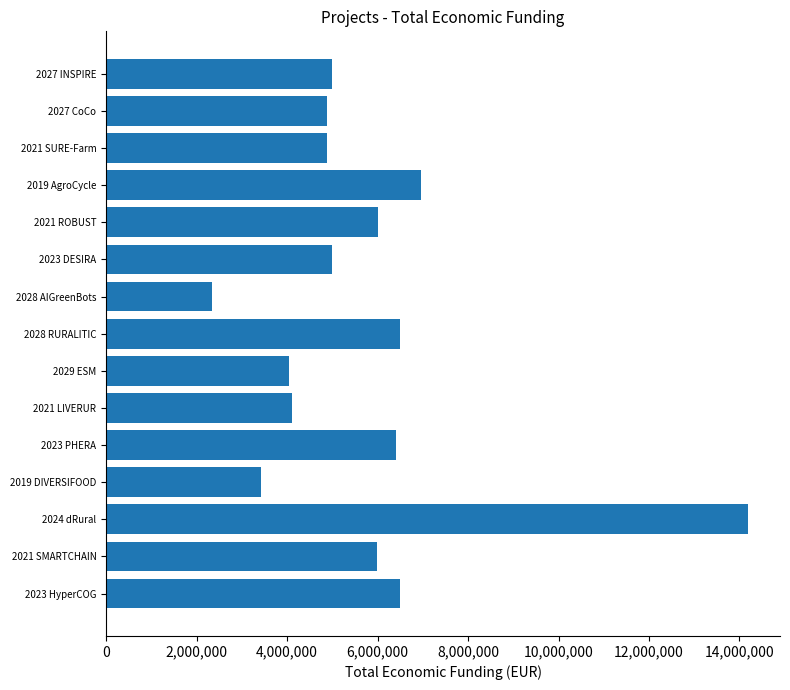

Does the chart contain stacked bars?

No